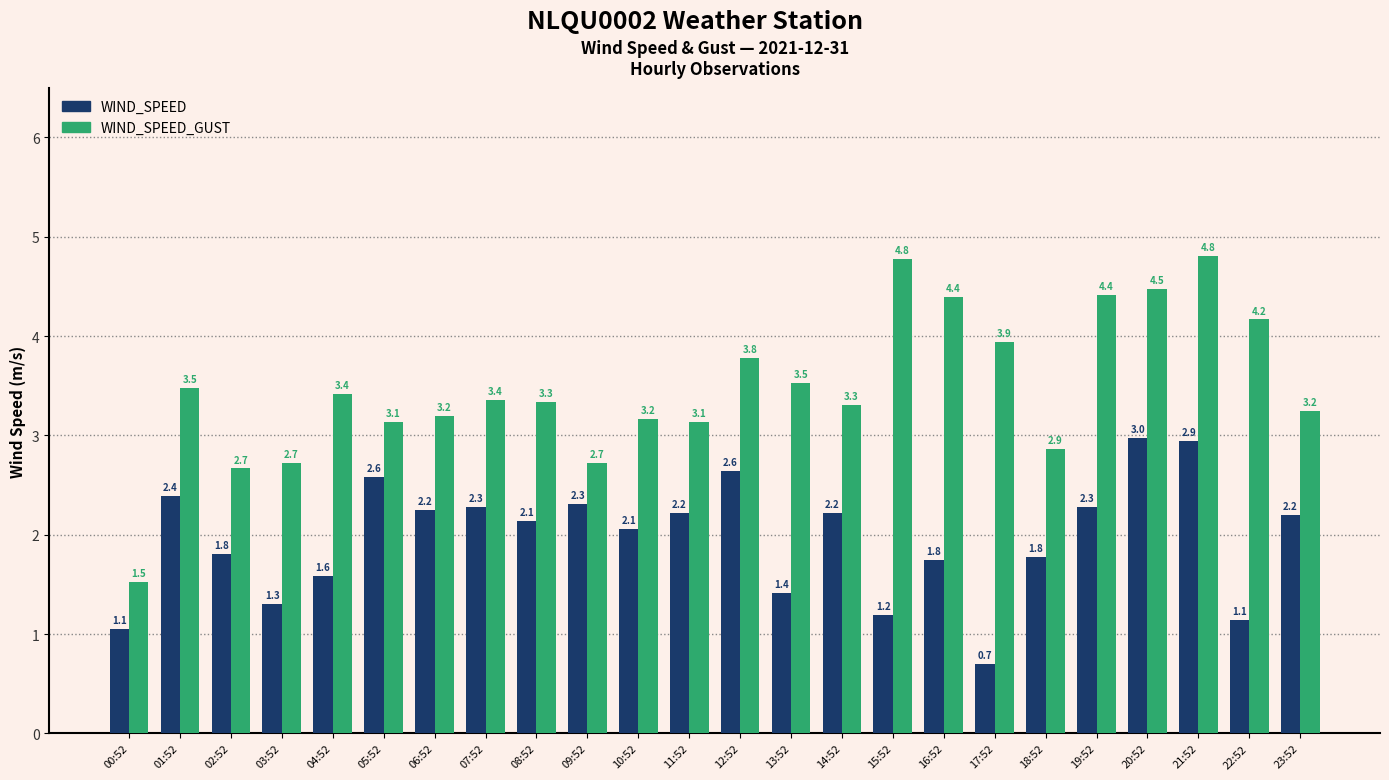

What is the difference between the maximum and minimum values in the WIND_SPEED_GUST series?

3.3